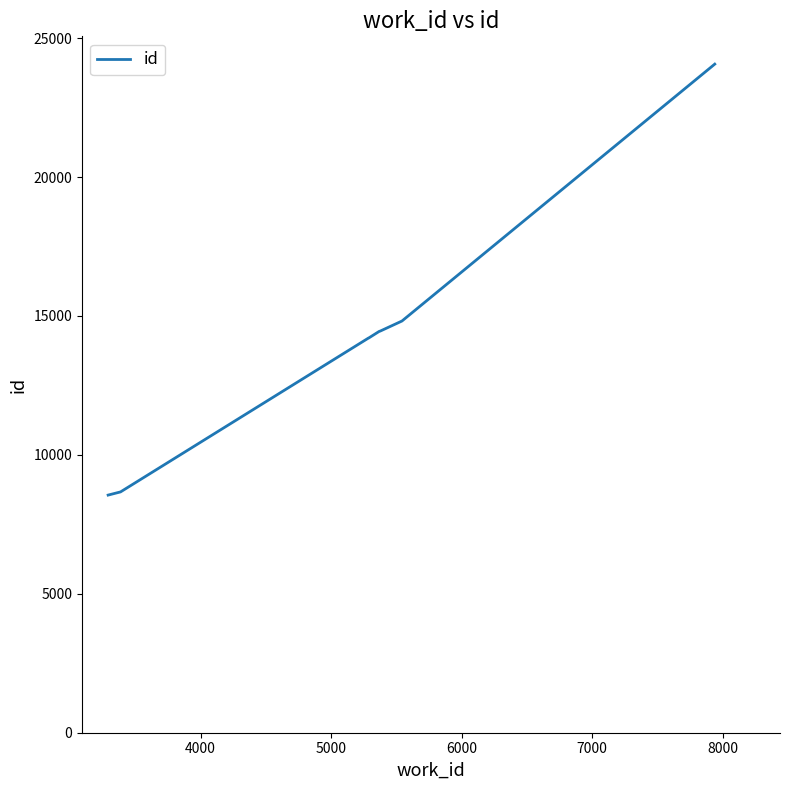

What is the difference between the maximum and minimum values?

15511